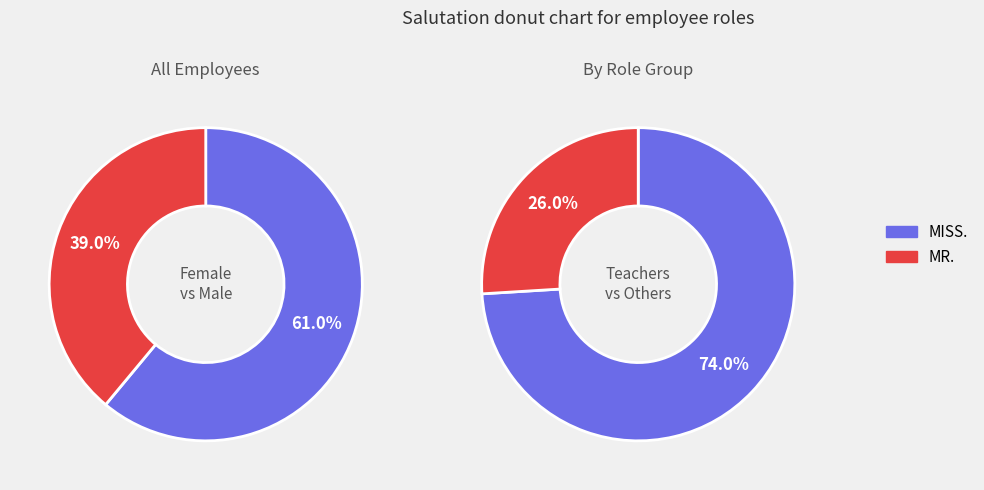

To the nearest percent, what portion does MR. represent?

39%